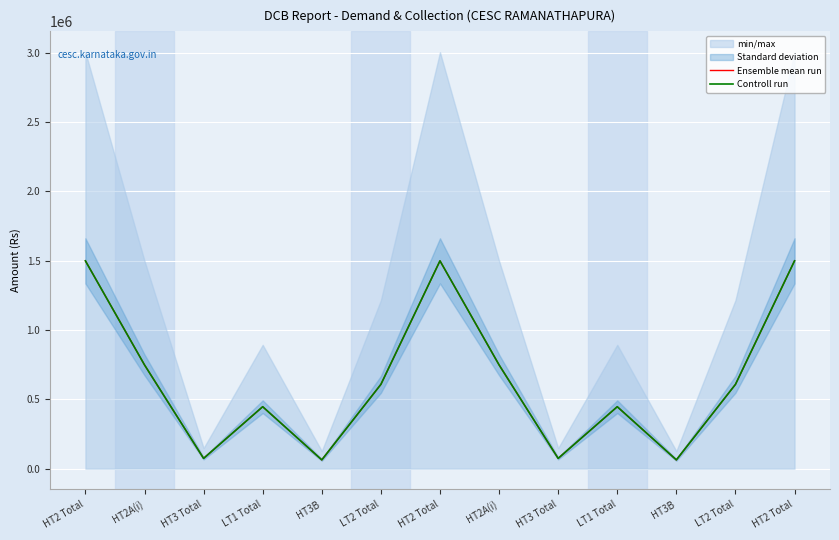

Reading left to right, list all the values displayed in this chart.

Ensemble mean run: 1498868.8	748434.4	74148.8	446864.7	63439.7	607747.9	1498868.8	748434.4	74148.8	446864.7	63439.7	607747.9	1498868.8
Controll run: 1498868.8	748434.4	74148.8	446864.7	63439.7	607747.9	1498868.8	748434.4	74148.8	446864.7	63439.7	607747.9	1498868.8